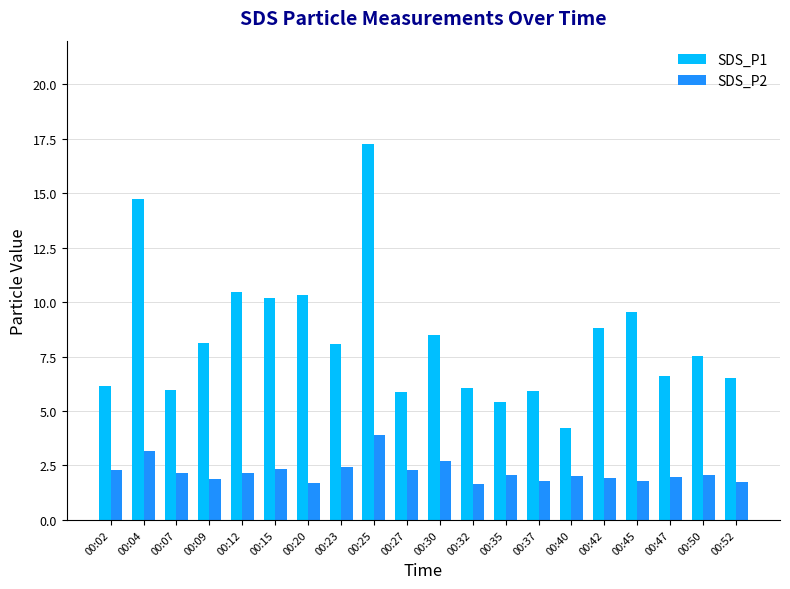

Which series changed the most between 00:37 and 00:45?

SDS_P1